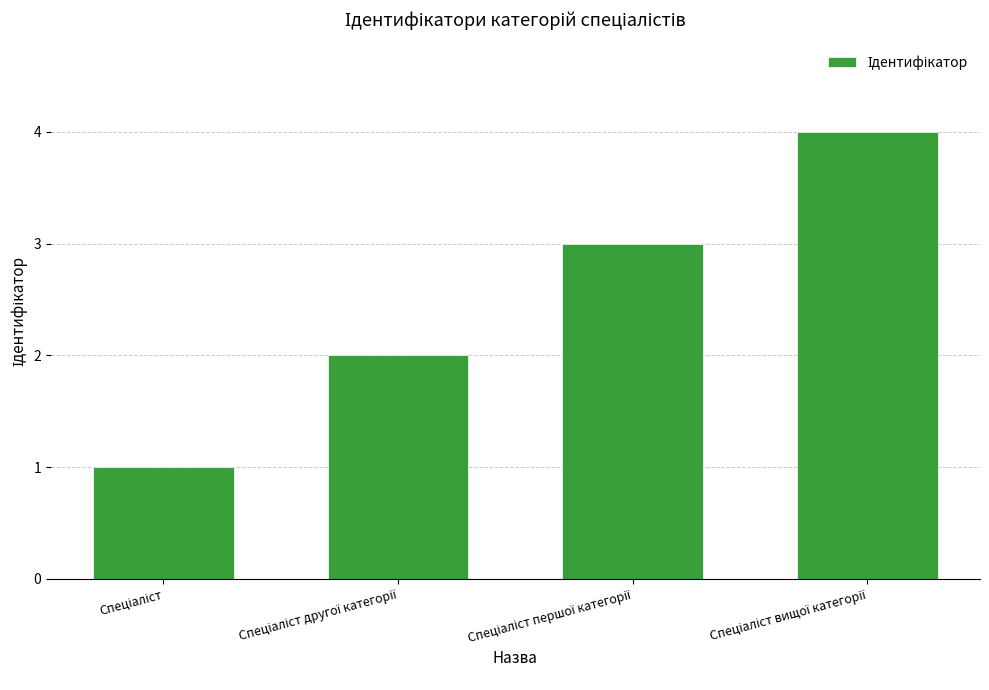

Reading left to right, extract all data points from this chart.

1	2	3	4